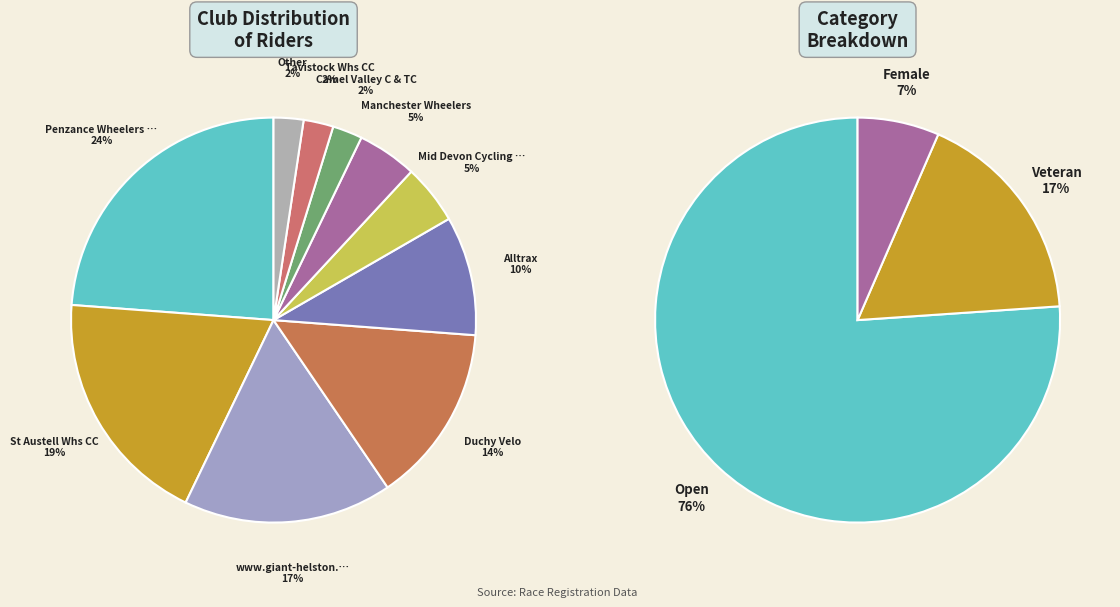

To the nearest percent, what is the average slice percentage?

10%